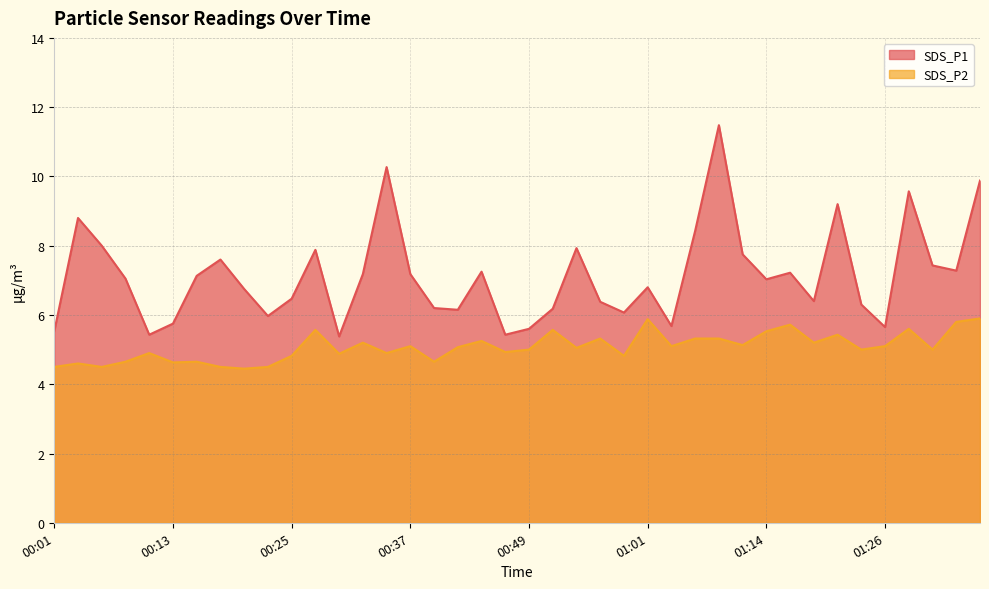

What value does the SDS_P1 series have at 01:06?

8.4